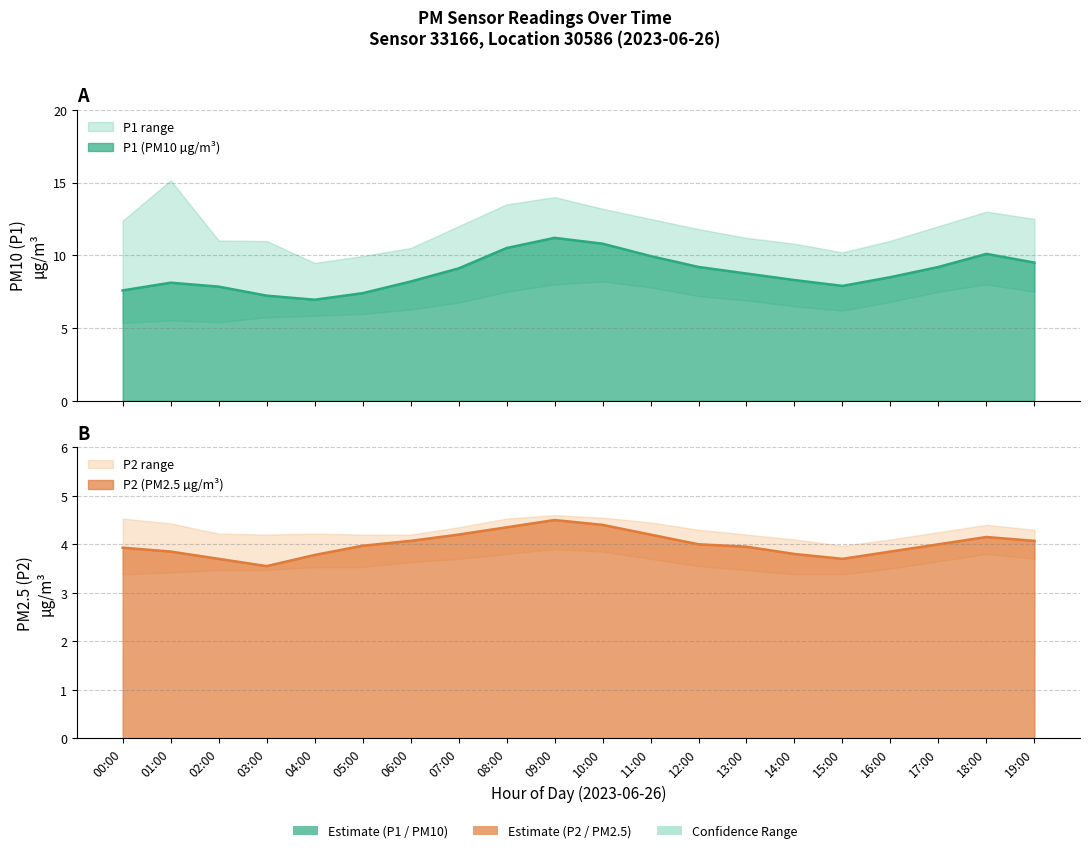

Is it true that P1_lower equals 2.9 at 00:00?

False